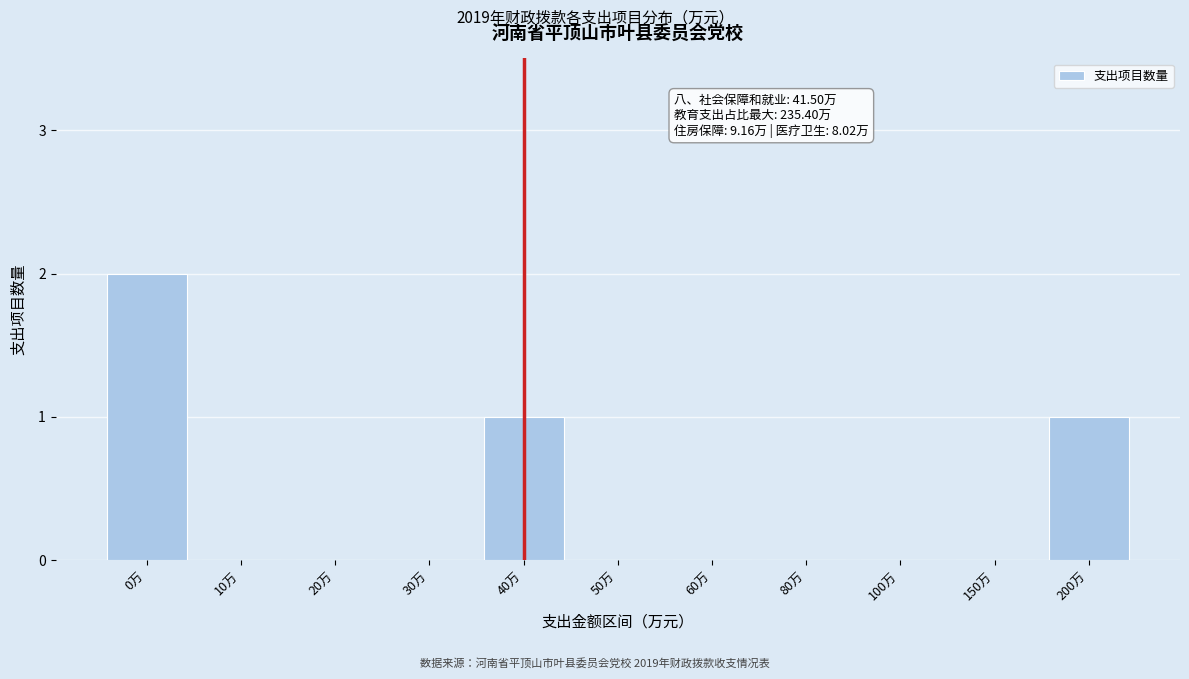

Between 200万 and 80万, which is larger?

200万